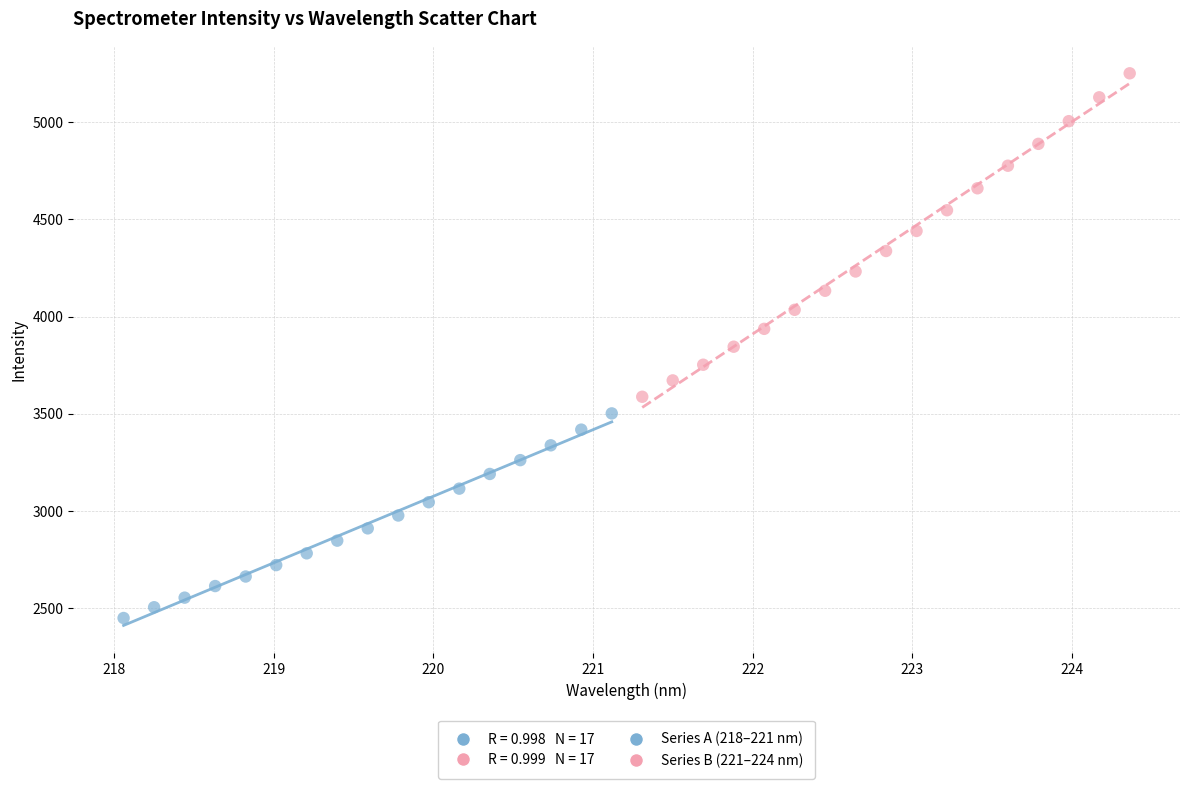

Which series contains the lowest Y value?

Series A (218–221 nm)